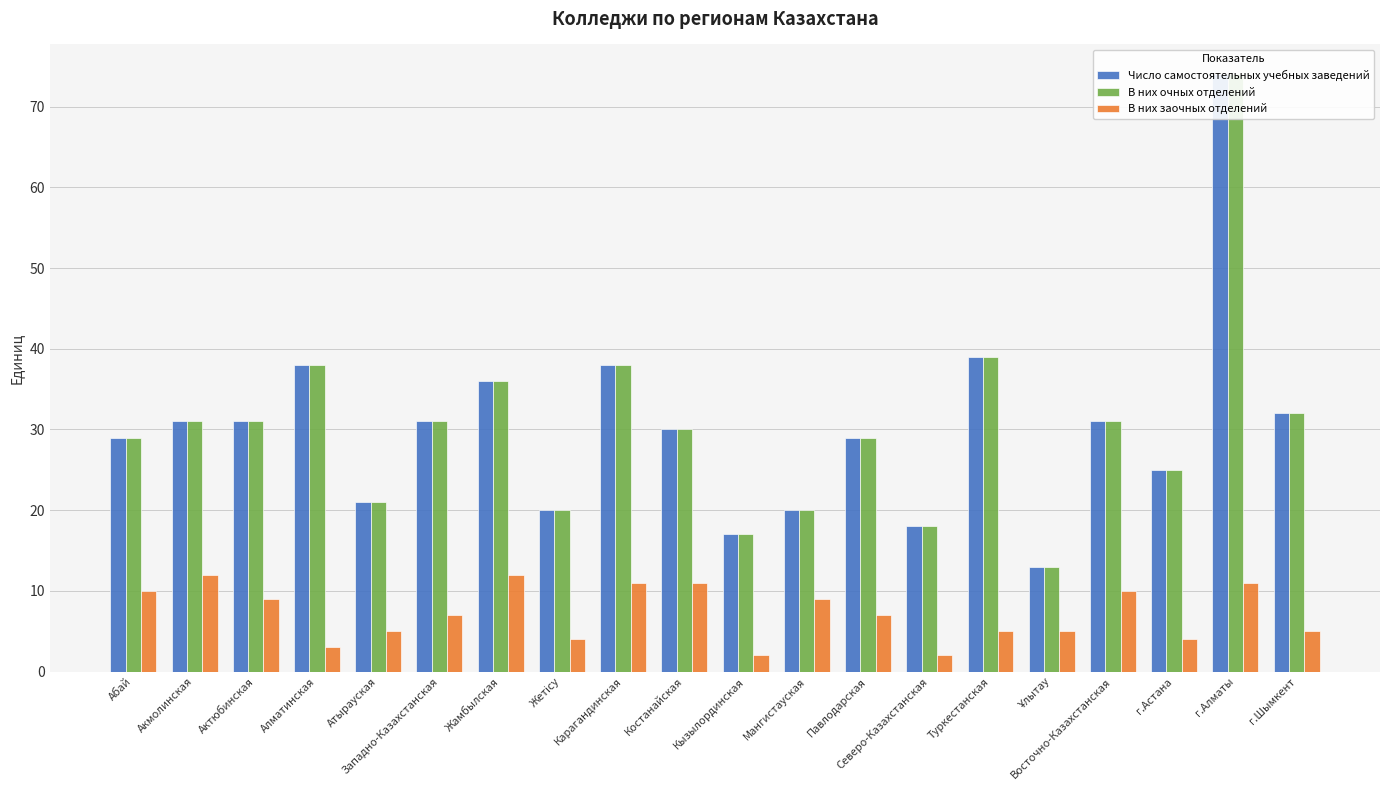

Where is В них заочных отделений nearest to the value 7?

Западно-Казахстанская